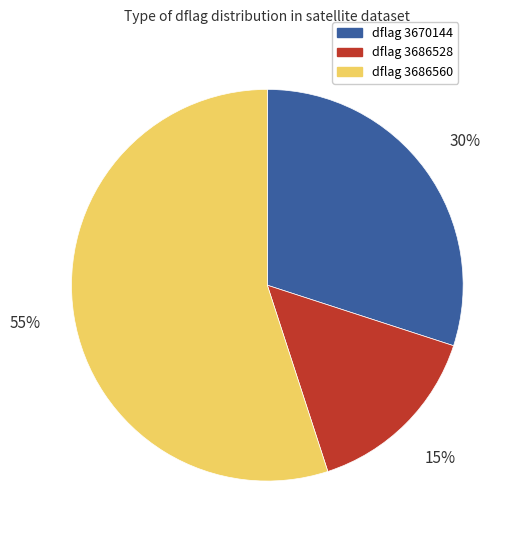

Is there any slice that represents more than half of the pie?

Yes